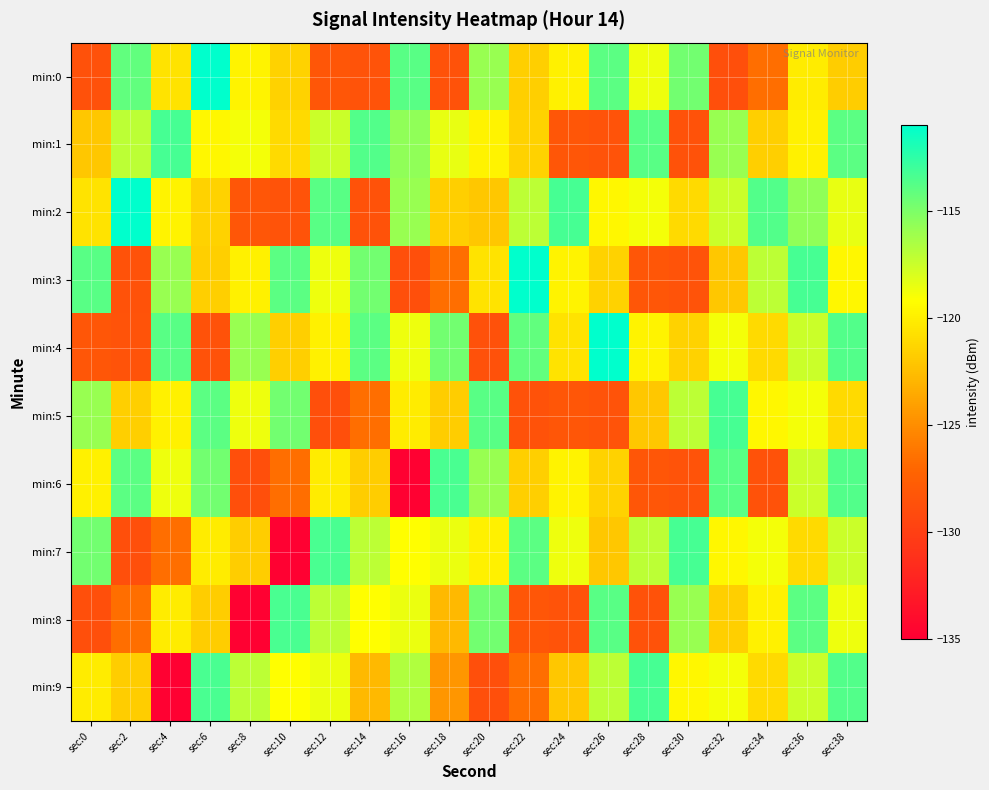

At which category is the sum across all series the highest?

sec:38